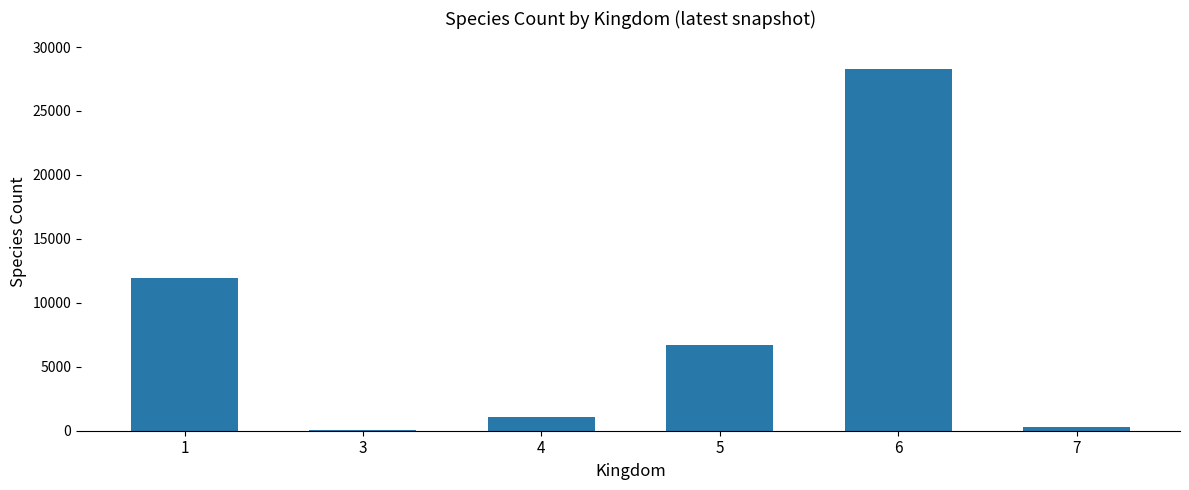

What is the sum of all values?

48362